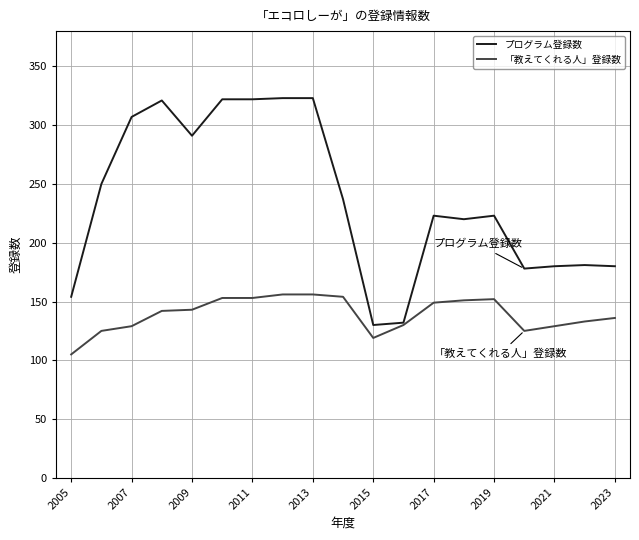

What is the sum of all プログラム登録数 values?

4497